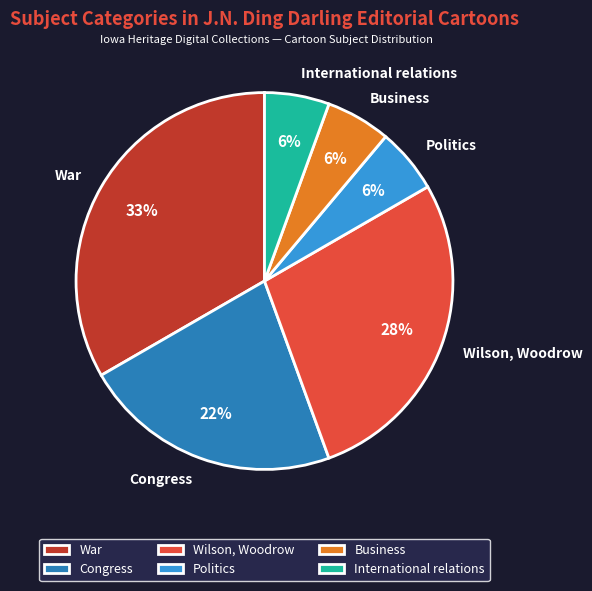

Approximately how many times larger is the value at International relations compared to Politics?

1.0